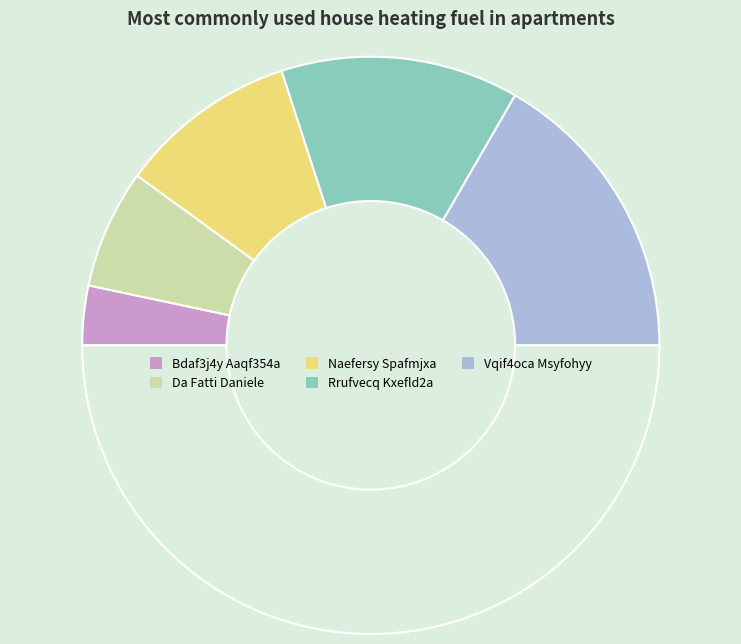

How many segments does this pie chart have?

6